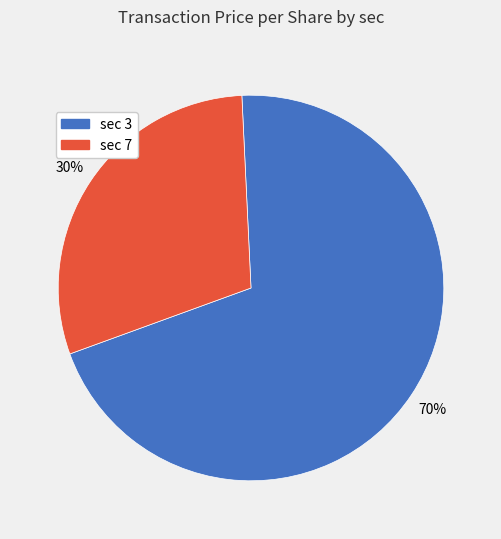

To the nearest percent, what is the average slice percentage?

50%